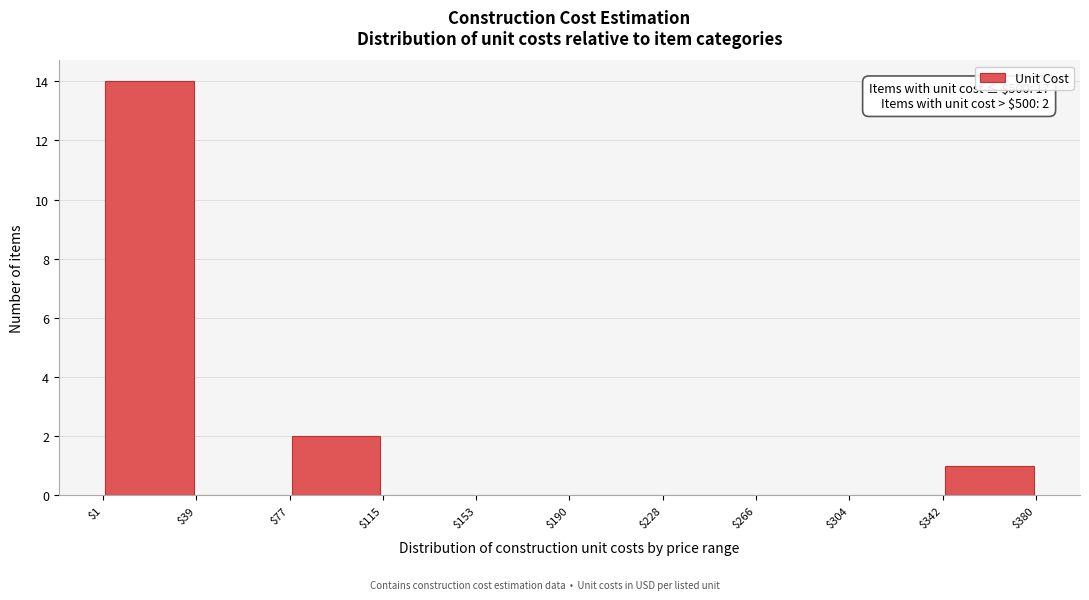

Which range on the x-axis has the tallest bar?

$1 to $39